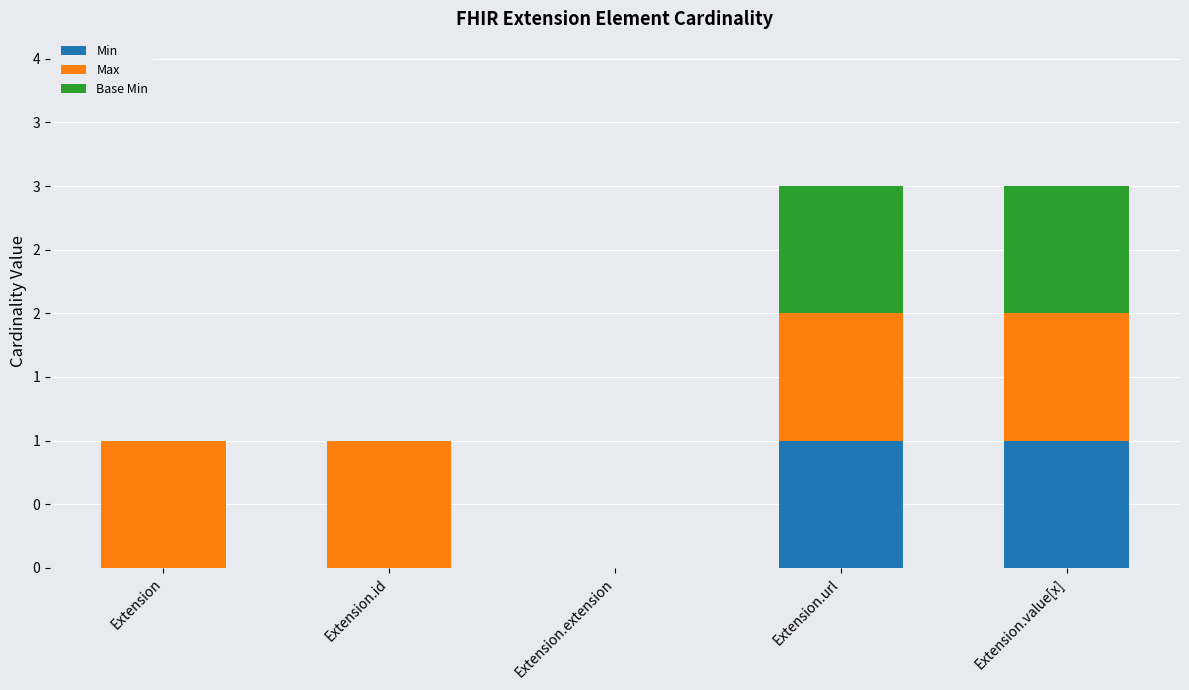

Does the chart contain stacked bars?

Yes